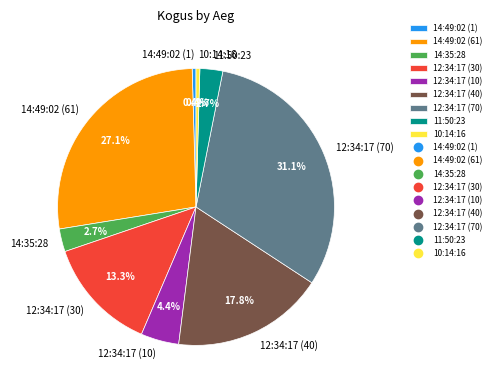

To the nearest percent, what percentage of the pie is 14:35:28?

3%